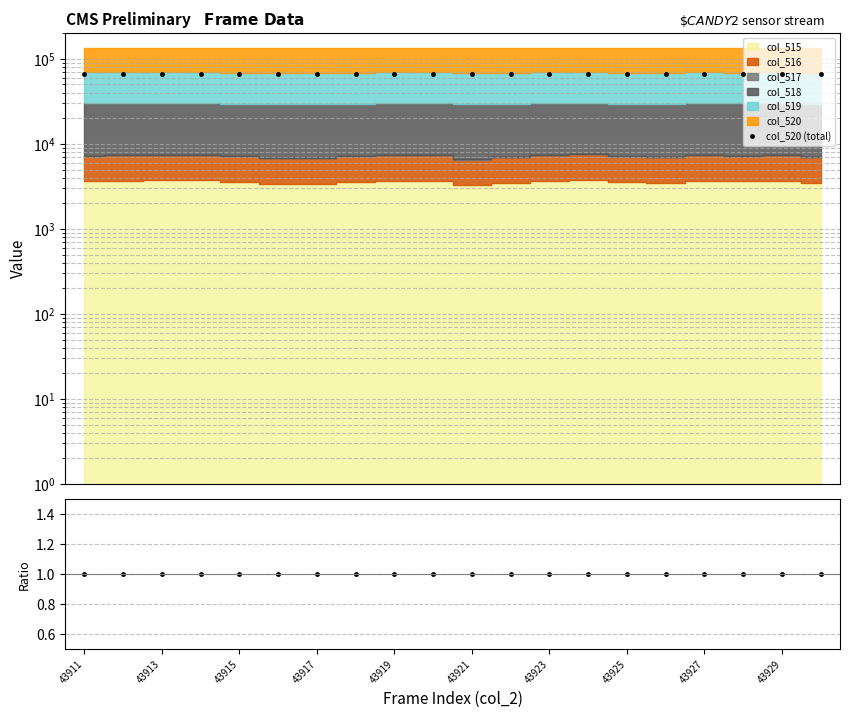

True or false: col_520 (total) and col_516/col_515 intersect in this chart.

False